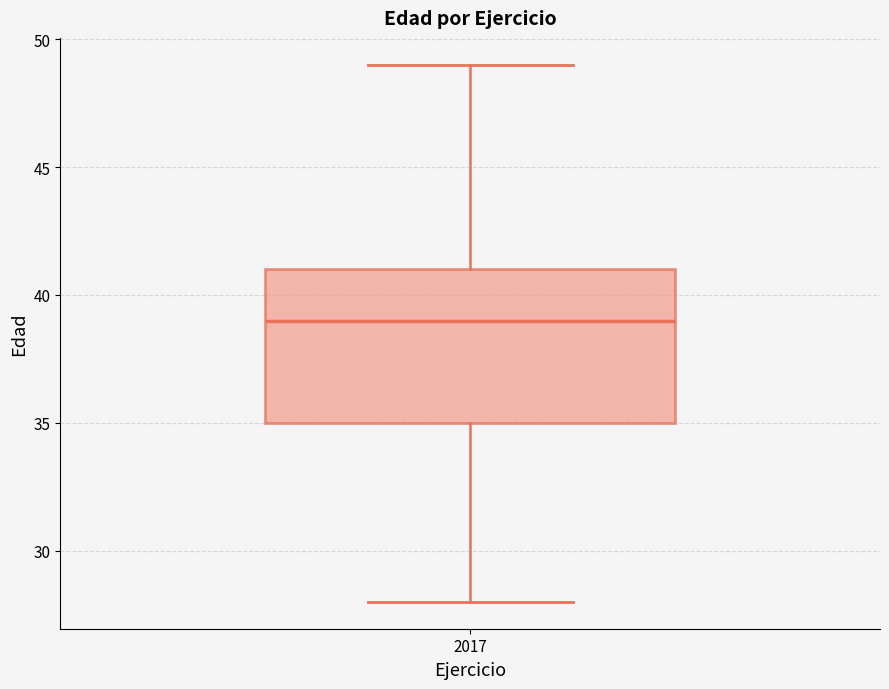

Read this box plot against the y-axis: the position of the median line, the range covered by the box, and the ends of both whiskers. The values are not printed on the chart, so give them approximately, as read against the axis.

median 39, box 35 to 41, whiskers 28 to 49